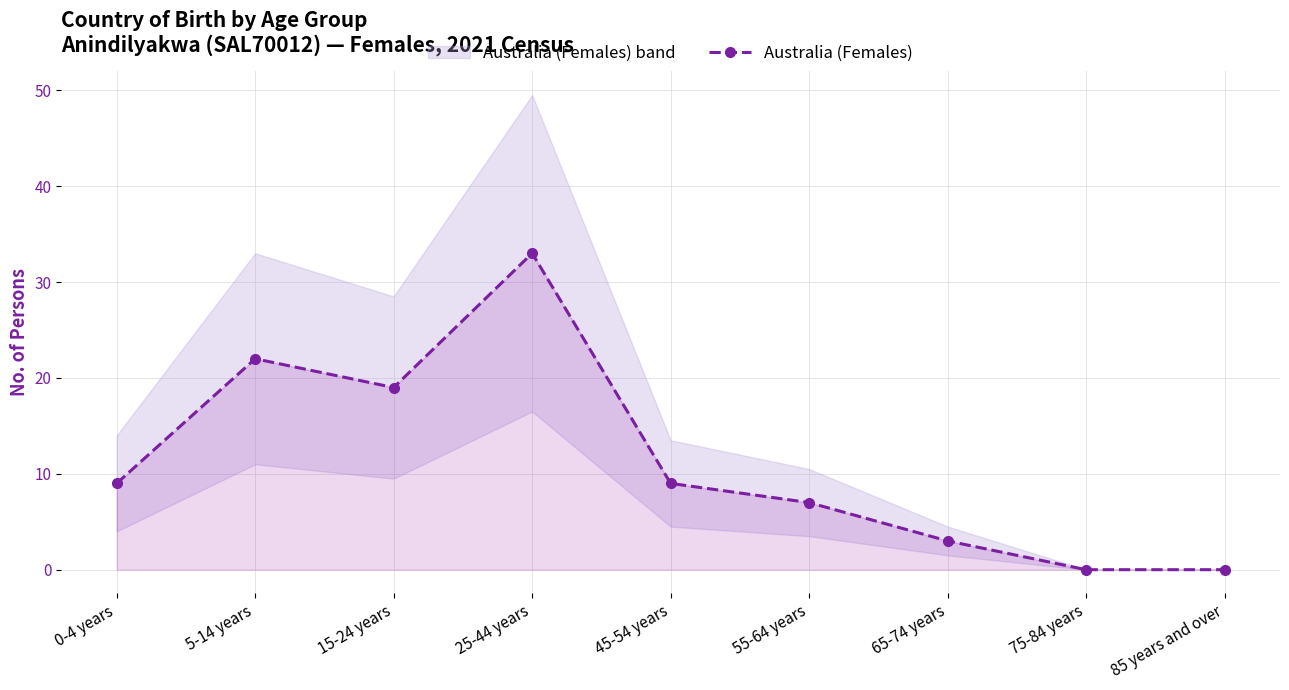

What is the difference between the maximum and second lowest values?

33